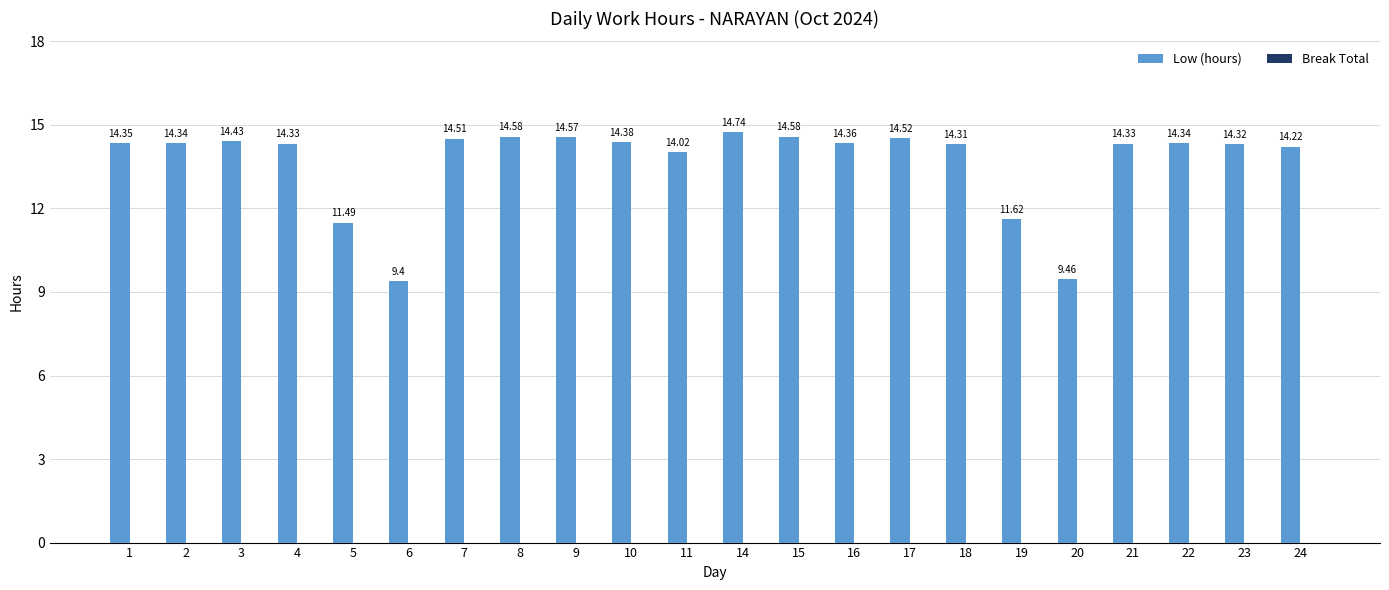

How many bars are there in total?

22